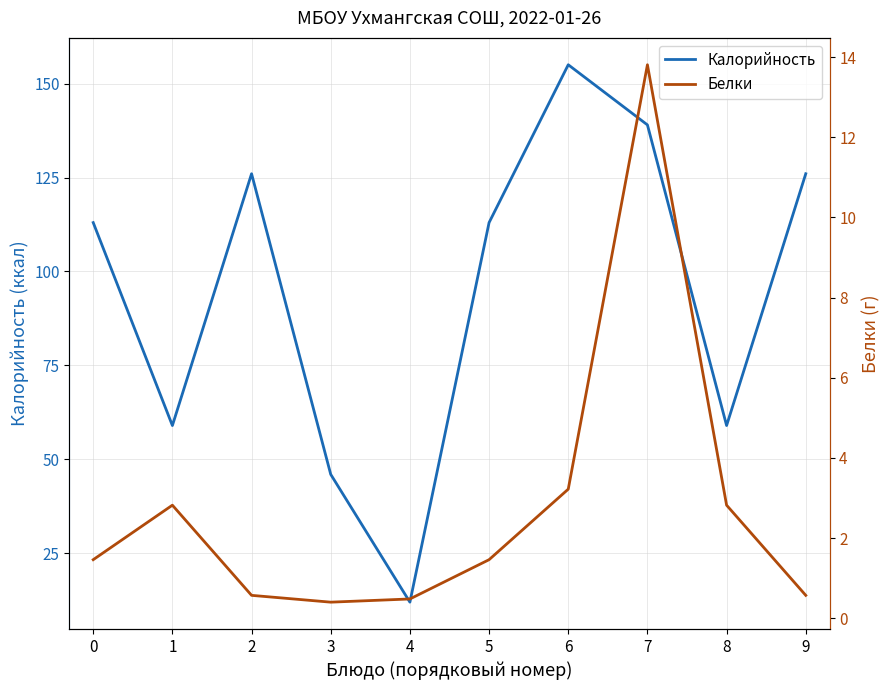

How many data points in Калорийность are above 113?

4